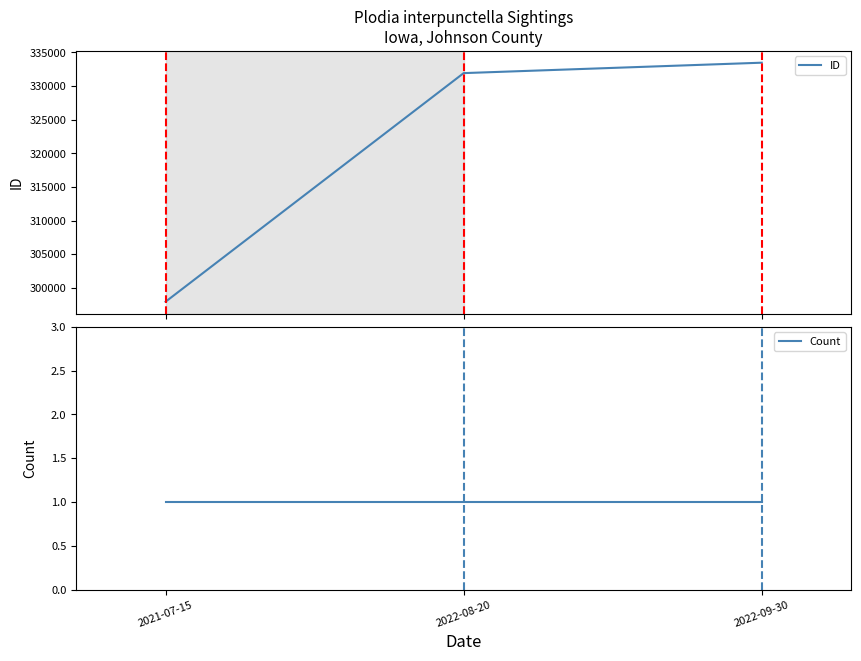

What position from the left is 2021-07-15?

1